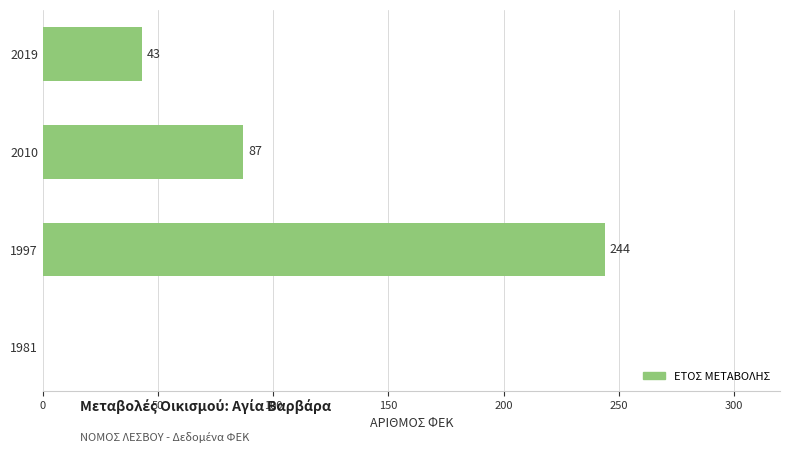

What is the average value?

94